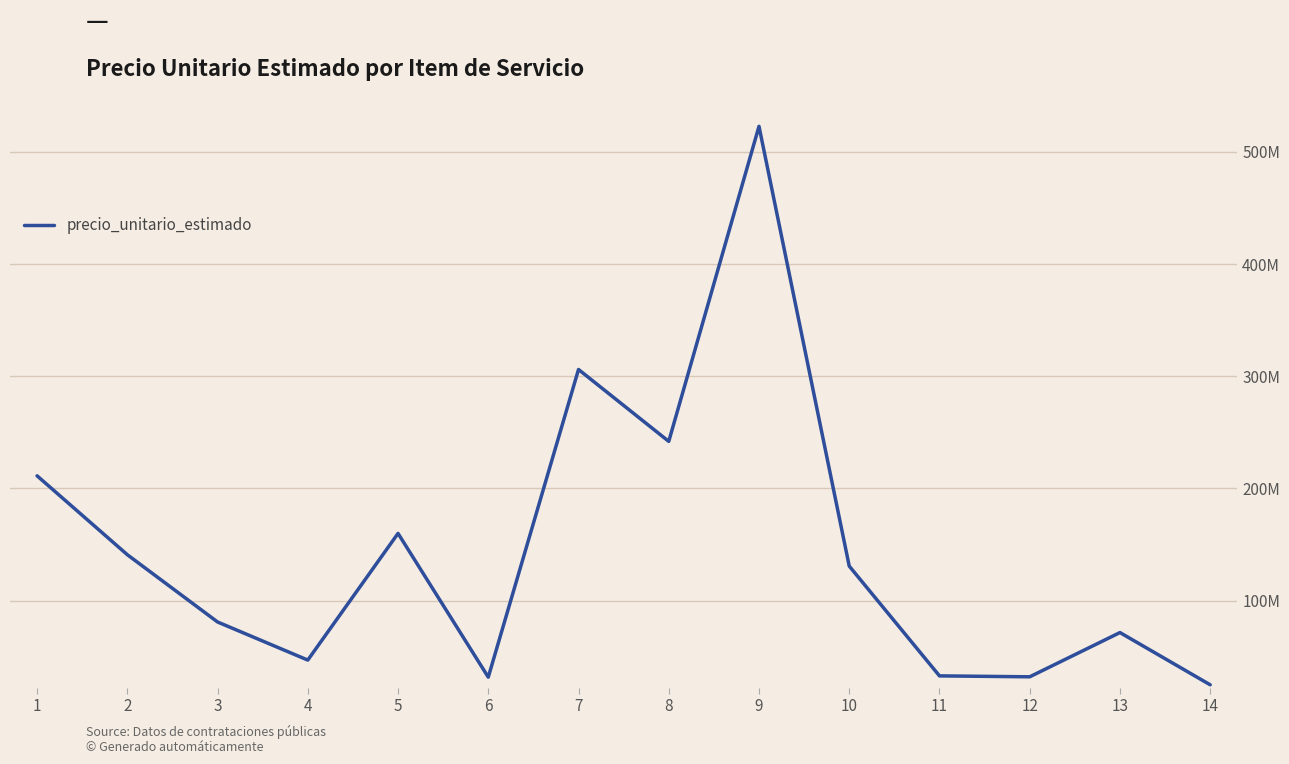

What is the average value?

145271793